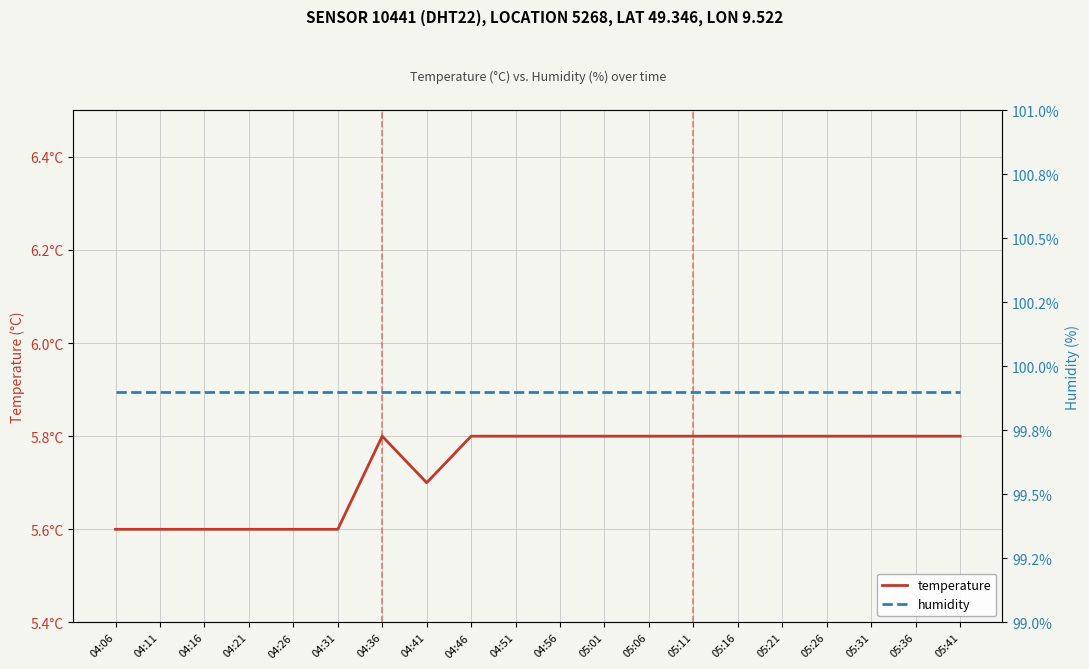

Which series has the largest total across all categories?

humidity